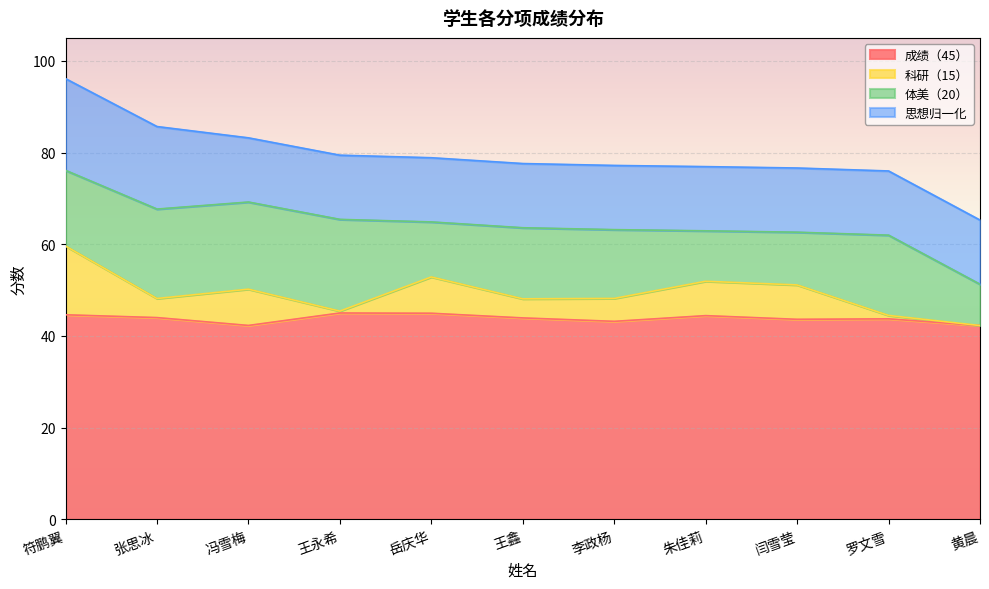

List the labels in order of 成绩（45） value, smallest first.

黄晨, 冯雪梅, 李政杨, 闫雪莹, 罗文雪, 王鑫, 张思冰, 朱佳莉, 符鹏翼, 岳庆华, 王永希